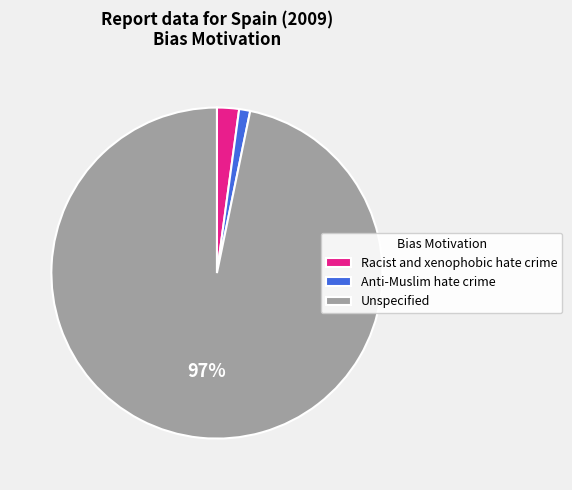

Is the sum of Unspecified and Racist and xenophobic hate crime greater than half?

Yes